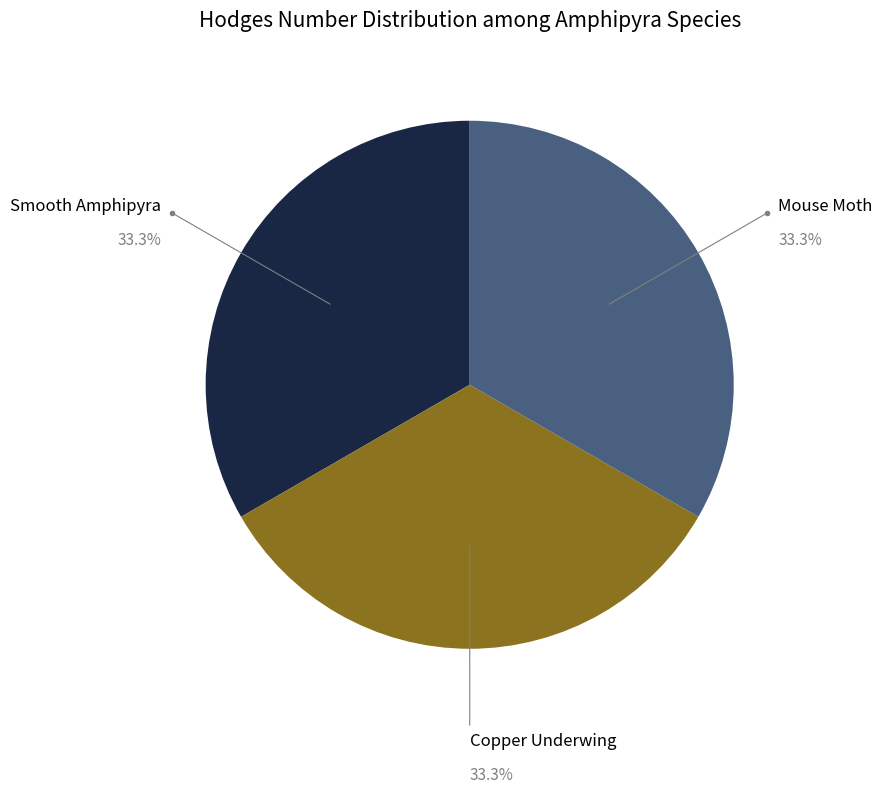

What percentage is the Copper Underwing slice, to the nearest percent?

33%